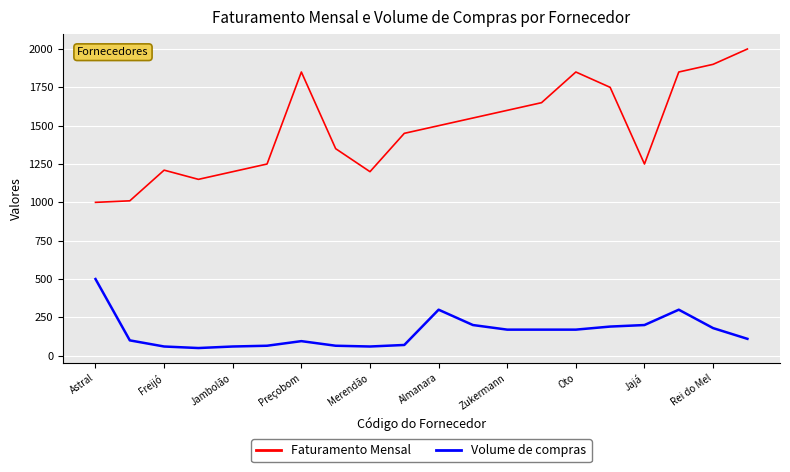

What is the smallest value displayed?

50